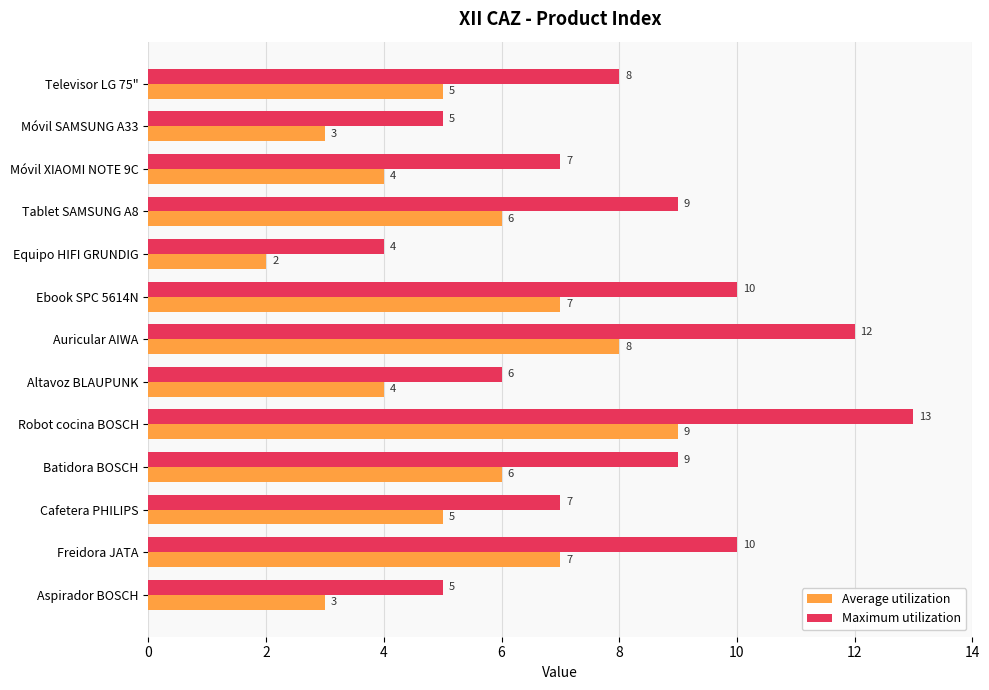

Rank the series by their average value, from highest to lowest.

Maximum utilization, Average utilization